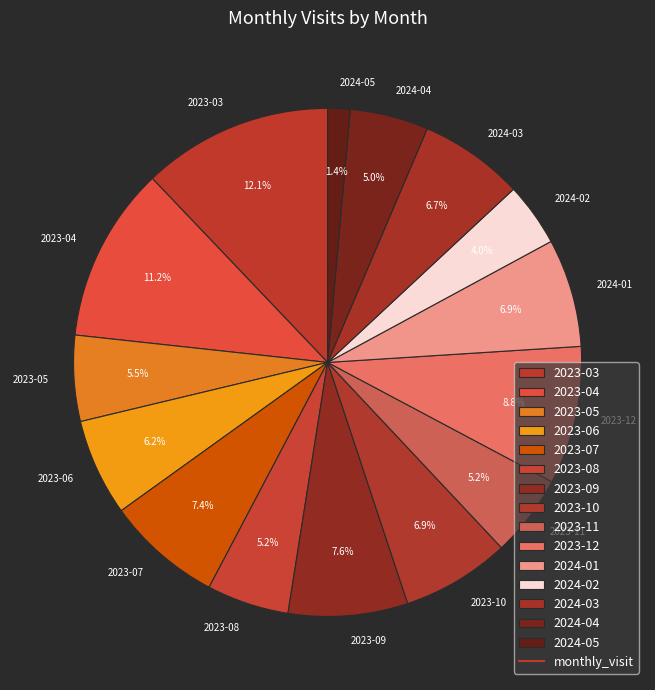

To the nearest percent, what percentage of the pie is 2024-02?

4%